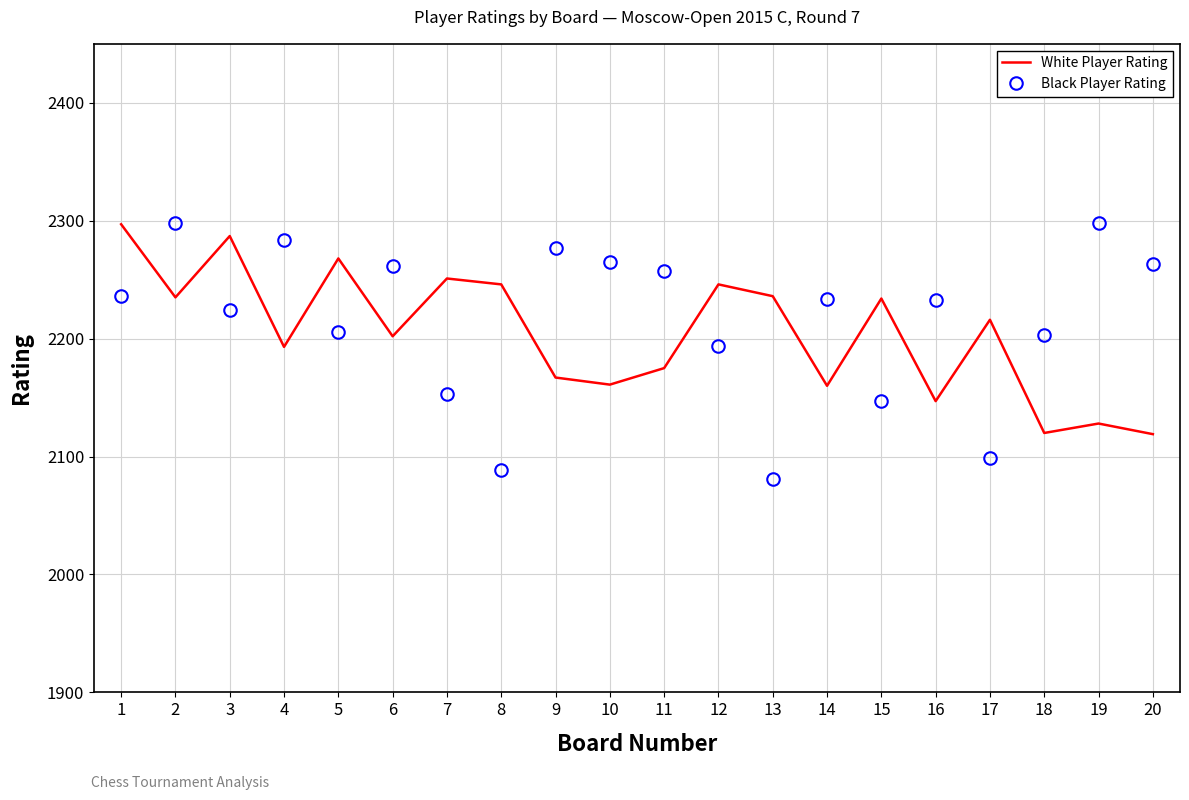

What is the total value across all series at 4?

4477